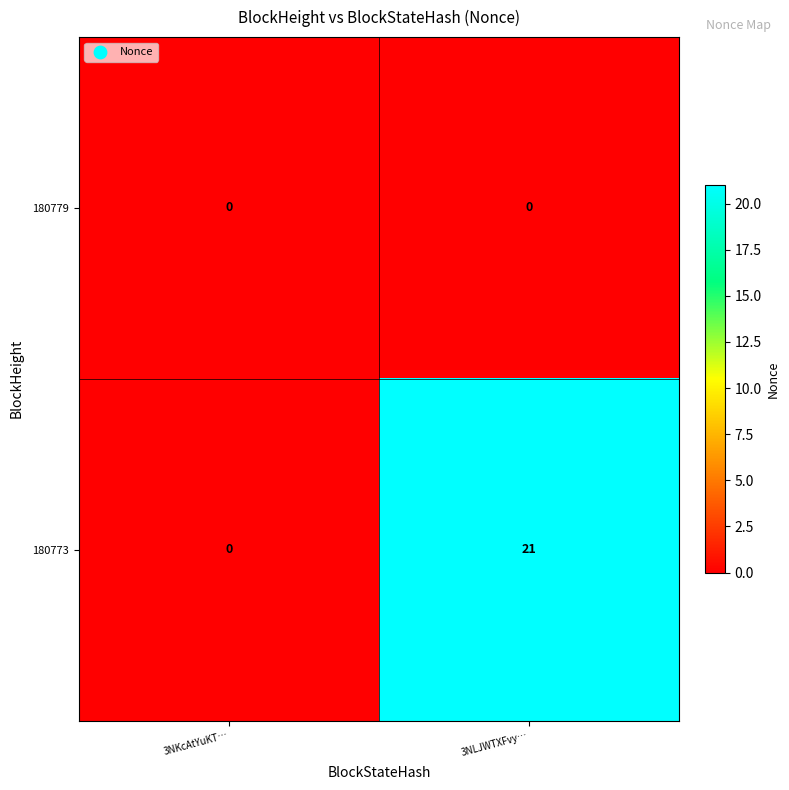

What is the sum of the 180773 values at 3NKcAtYuKT… and 3NLJWTXFvy…?

21